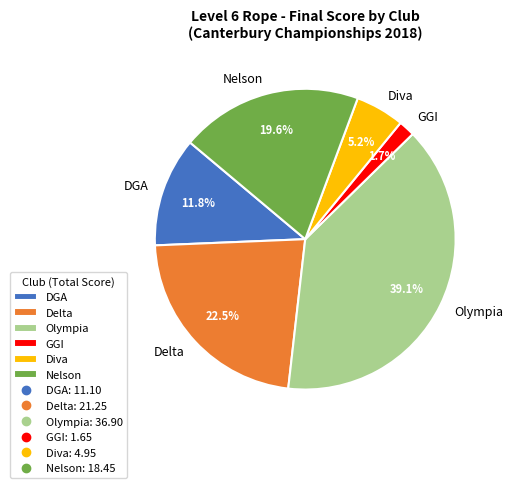

How many segments does this pie chart have?

6